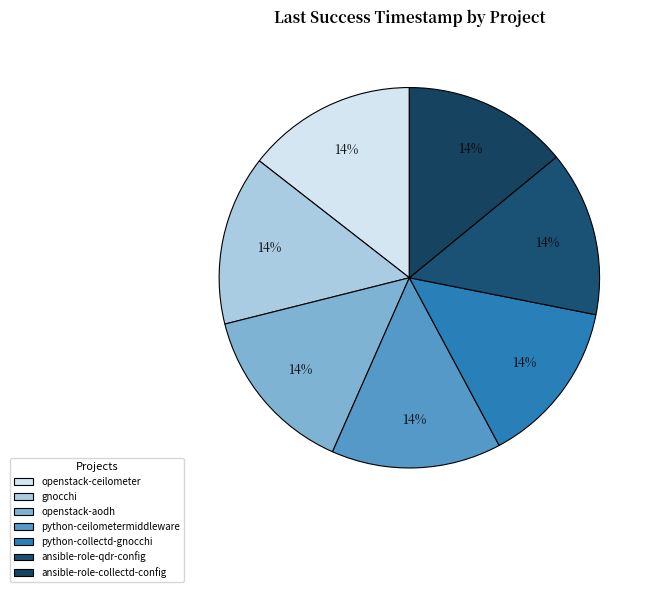

How many slices are in this pie chart?

7